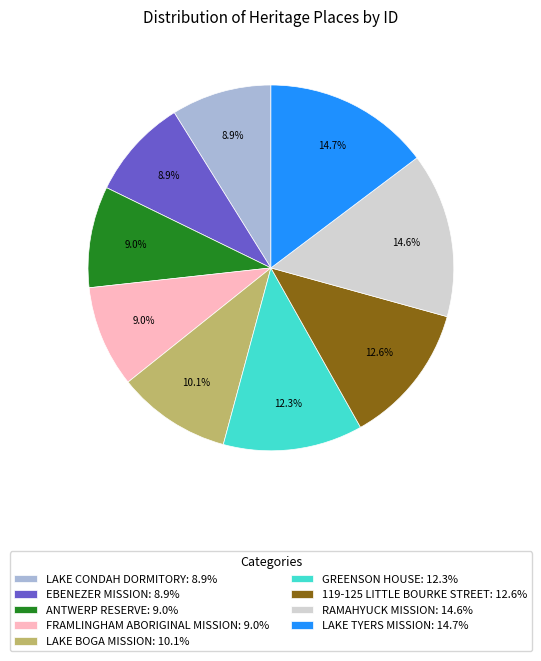

Between GREENSON HOUSE and EBENEZER MISSION, which is larger?

GREENSON HOUSE